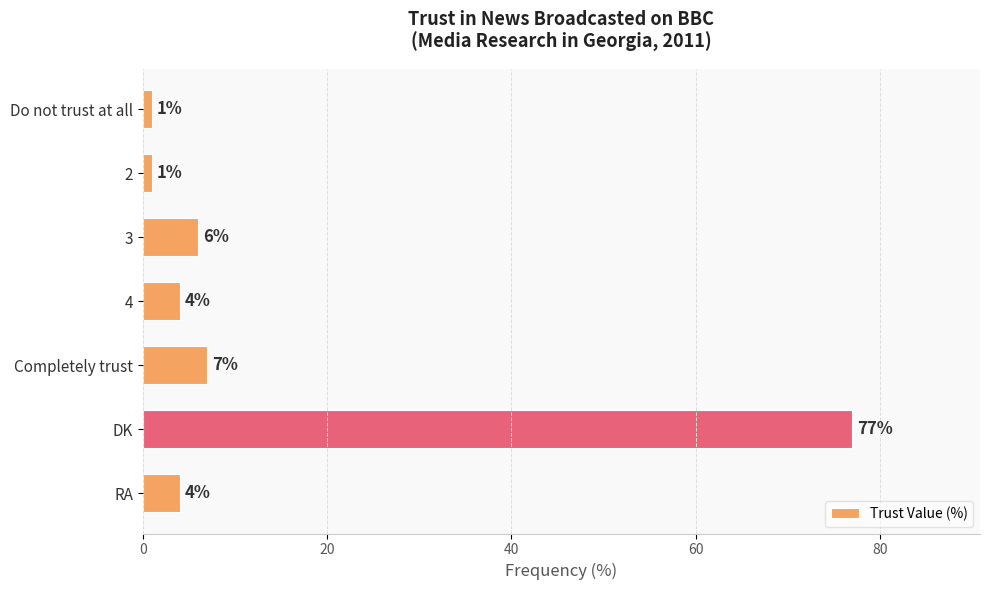

Is it true that the value at 3 is 6?

True